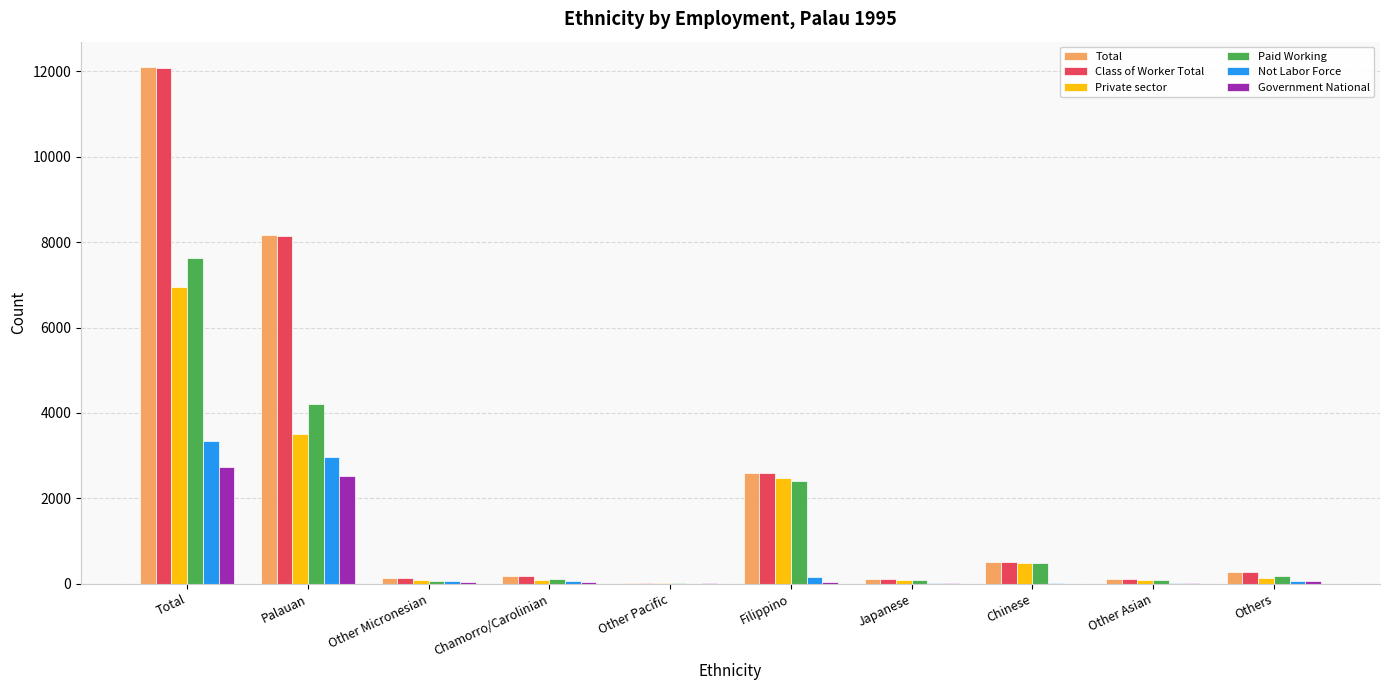

Where is Paid Working nearest to the value 3821?

Palauan